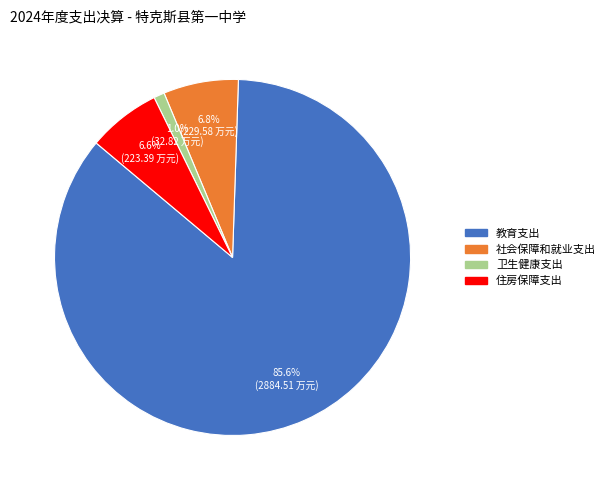

To the nearest percent, what portion does 住房保障支出 represent?

7%